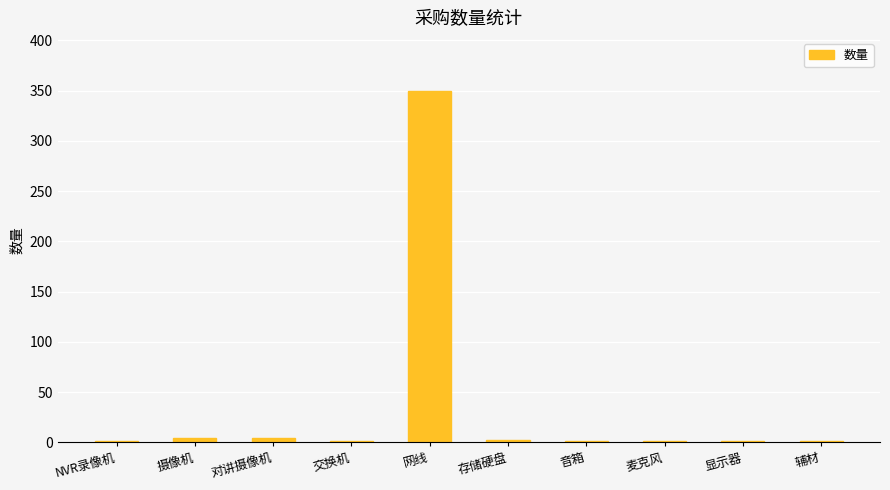

What is the sum of the values at 音箱 and 摄像机?

5